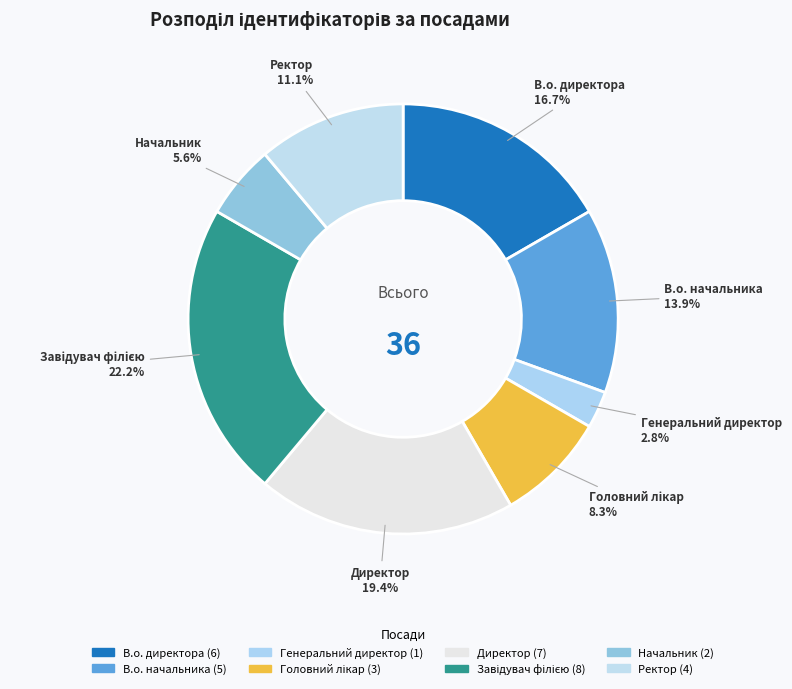

True or false: Завідувач філією accounts for 22% of the total.

True